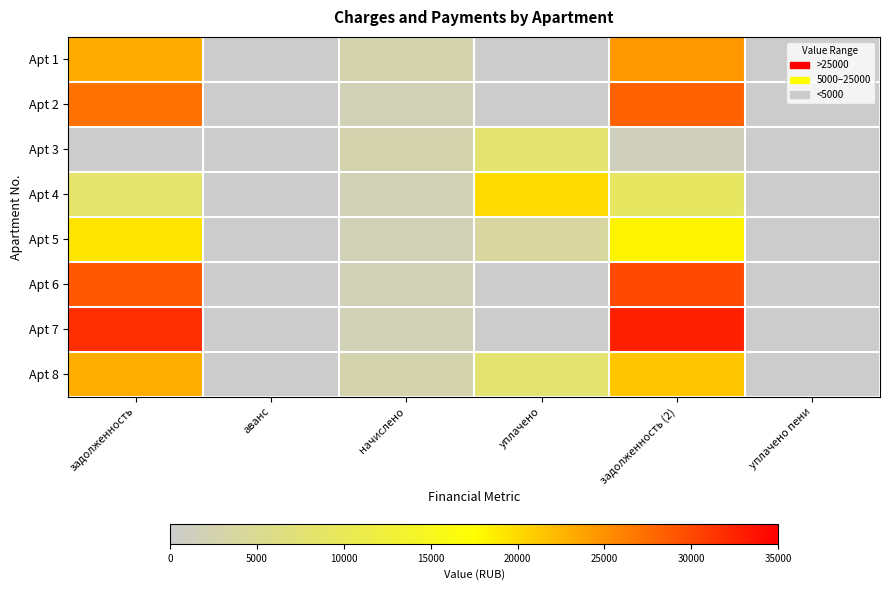

Between задолженность and аванс, which is larger?

задолженность